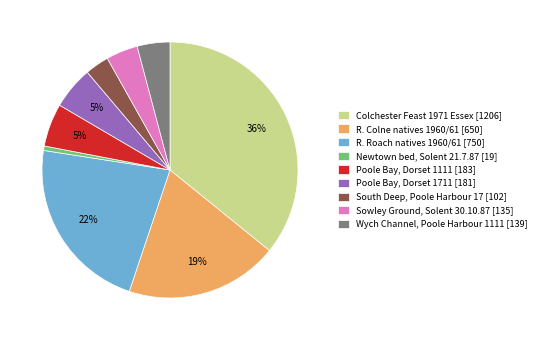

Count the number of slices in the pie.

9